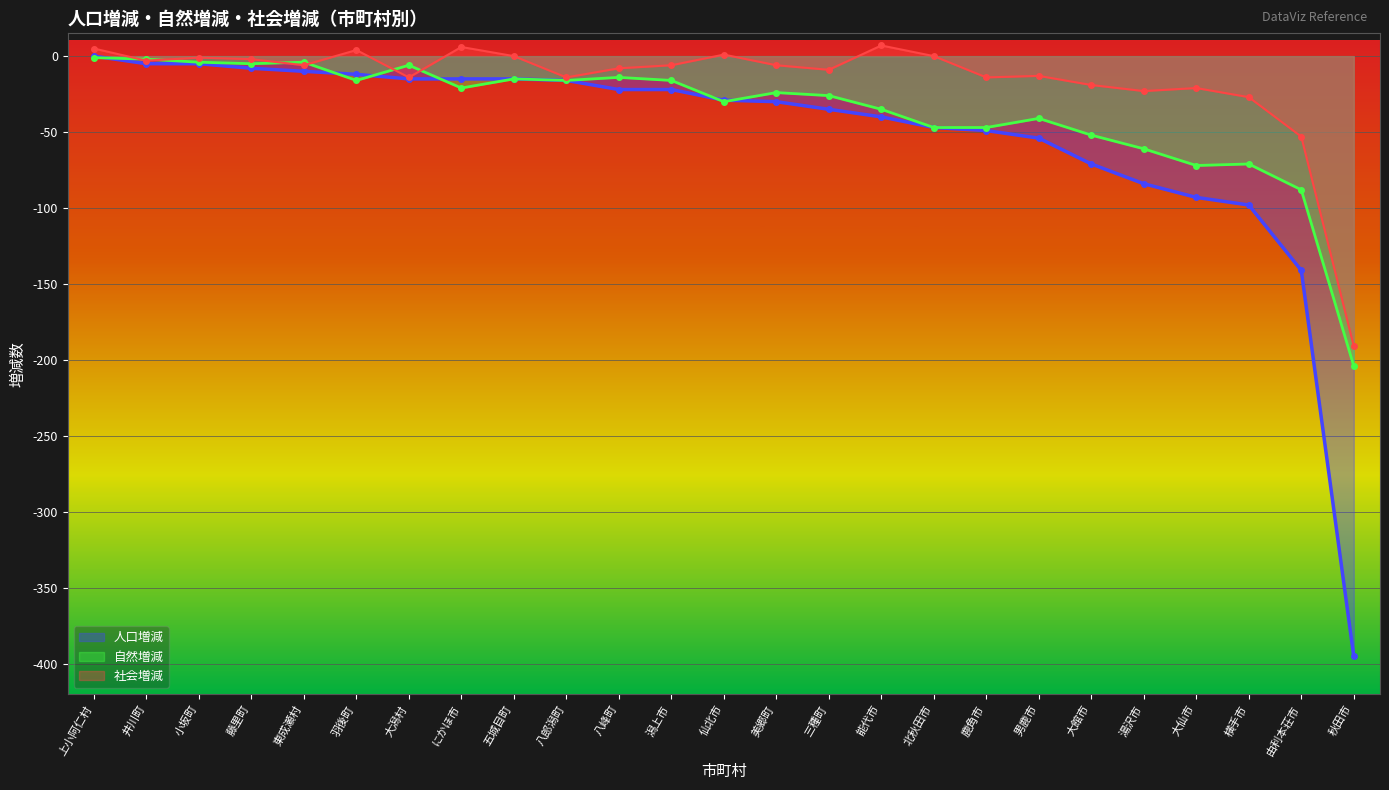

How many values in the 人口増減 series exceed -29?

12